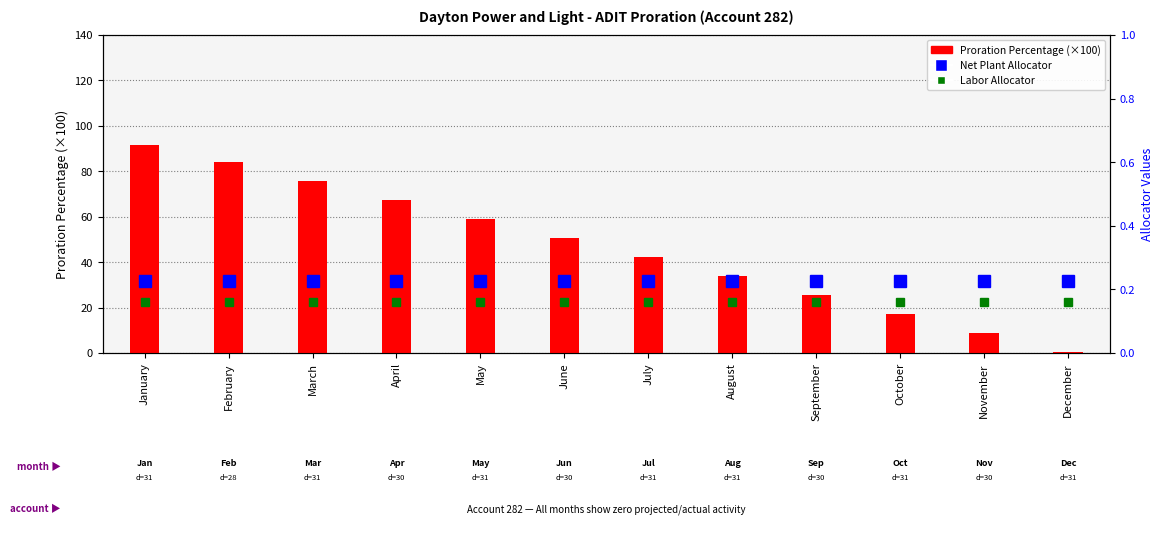

Which series has the largest range (max minus min)?

Proration Percentage (%×100)